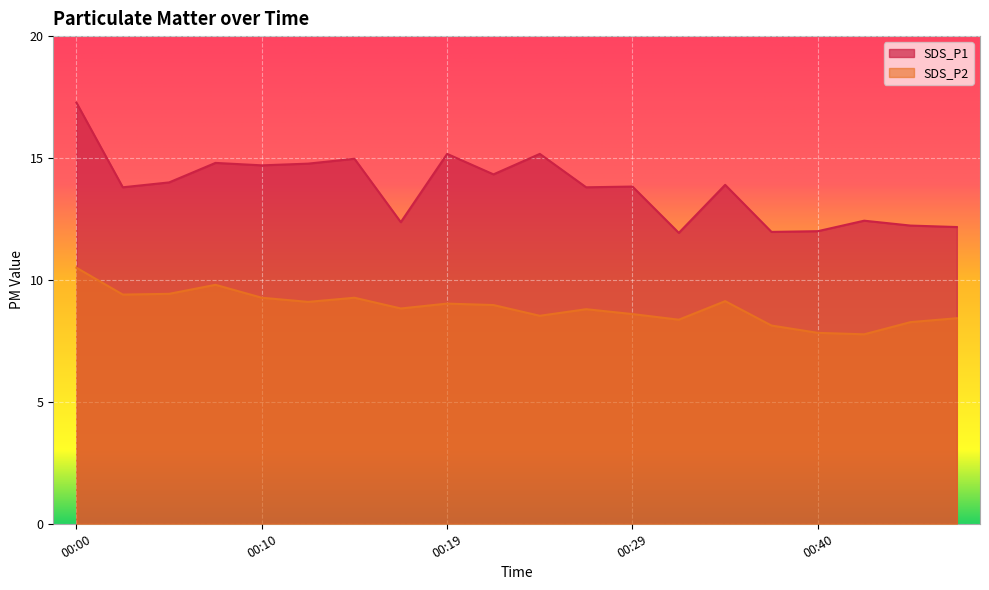

True or false: SDS_P2 has a value of 8.1 at 00:37.

True